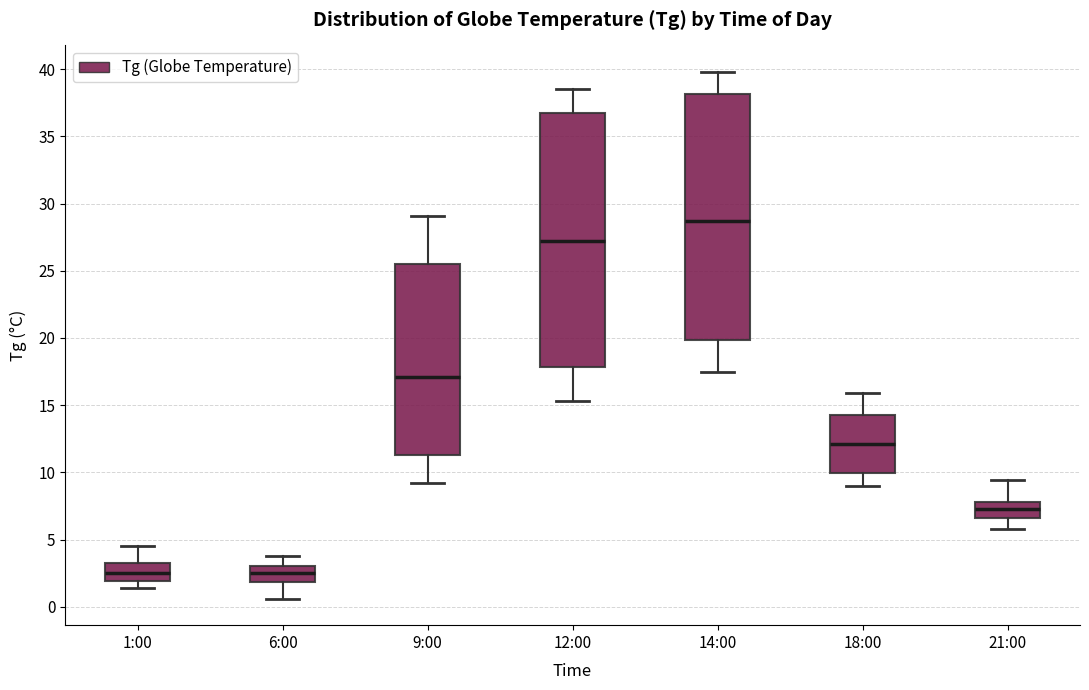

Where does the upper whisker of the box for 6:00 end on the y-axis? The values are not printed on the chart, so give them approximately, as read against the axis.

4.0